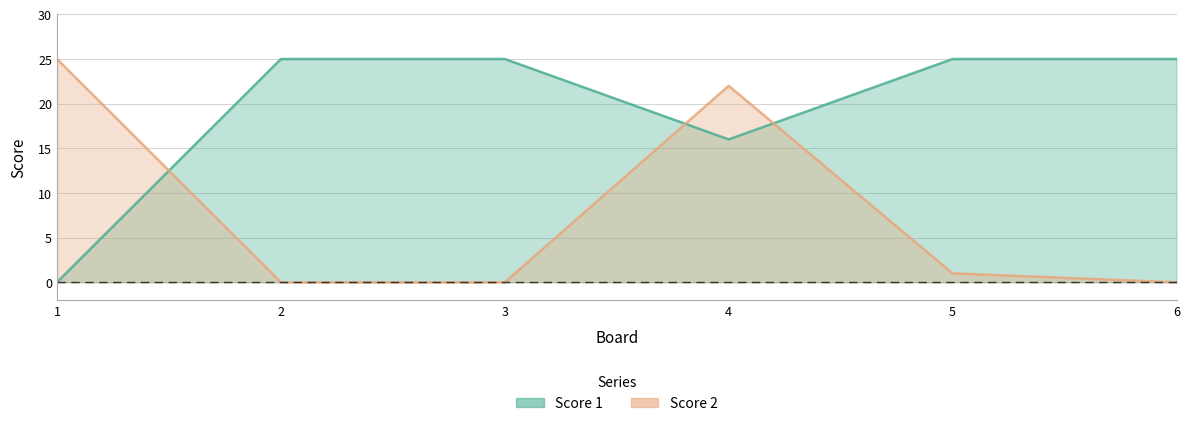

The Score 2 series shows 44 at 1. True or false?

False